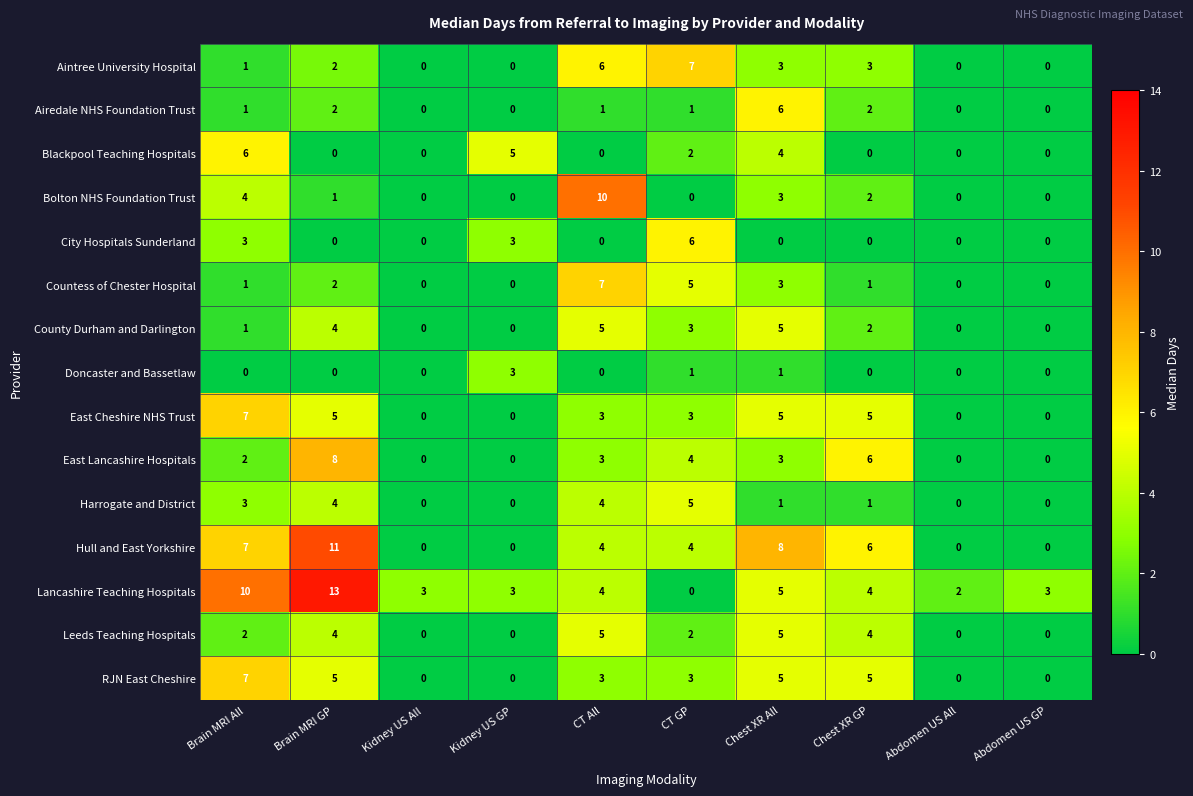

What is the average value of the RJN East Cheshire series?

3